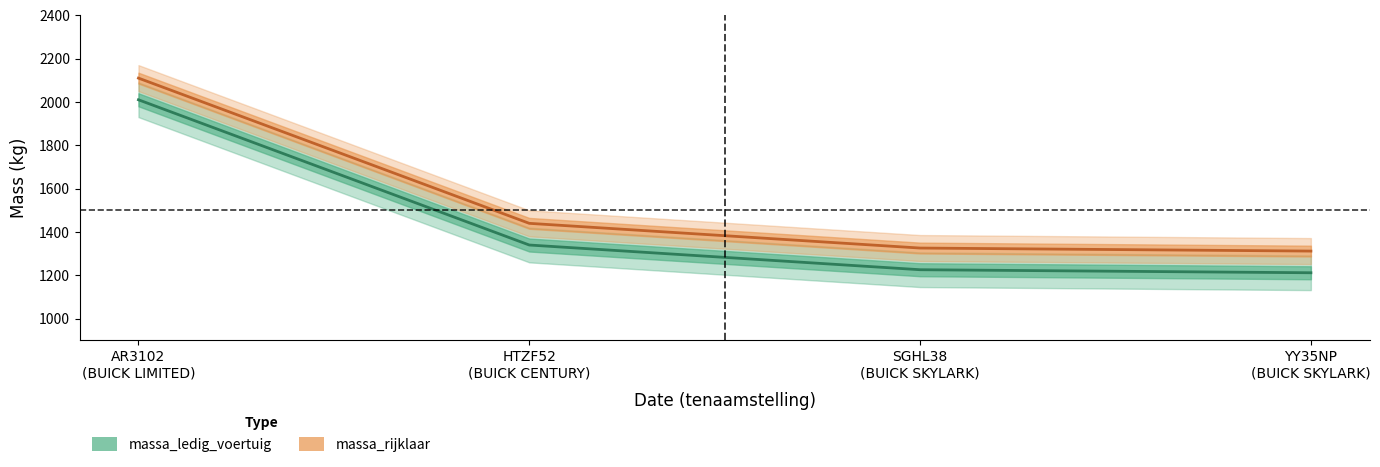

What is the difference between the second highest and minimum values in the massa_rijklaar series?

128